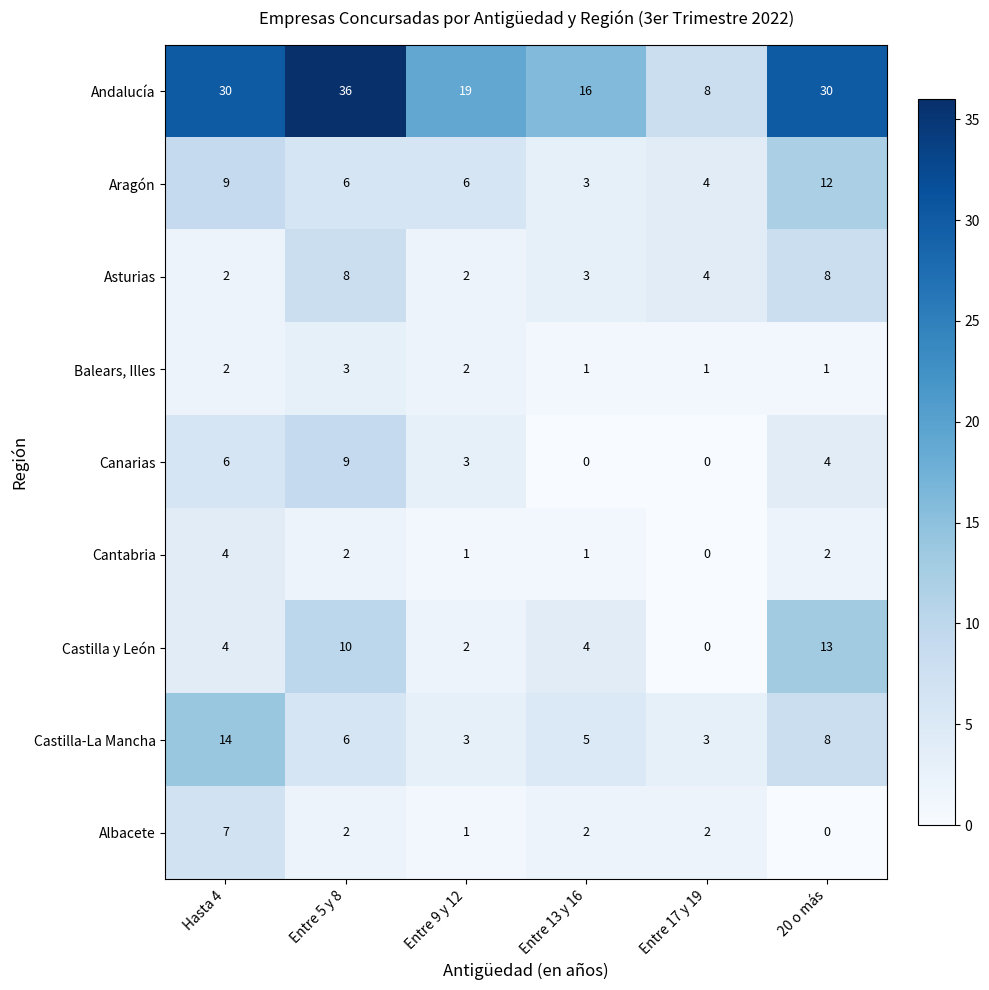

At which category is the sum across all series the highest?

Entre 5 y 8